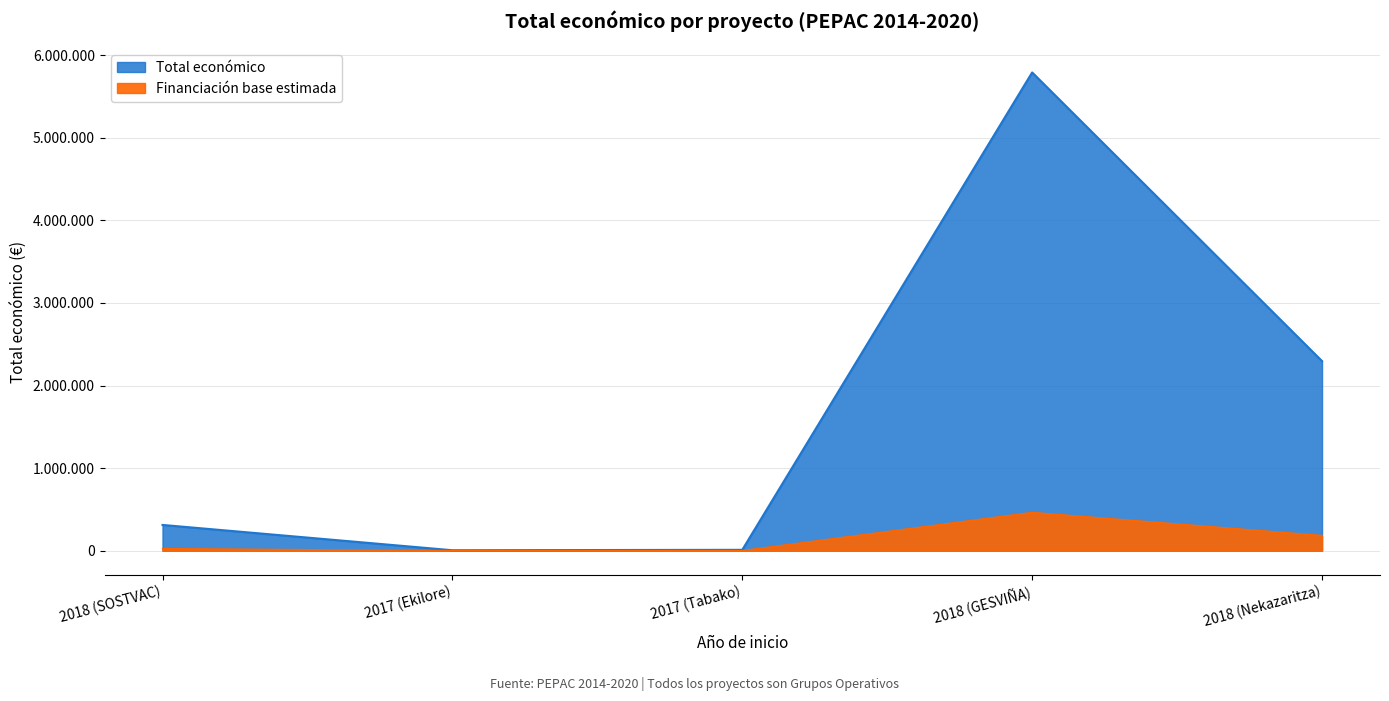

Rank the categories by value from lowest to highest.

2017 (Ekilore), 2017 (Tabako), 2018 (SOSTVAC), 2018 (Nekazaritza), 2018 (GESVIÑA)